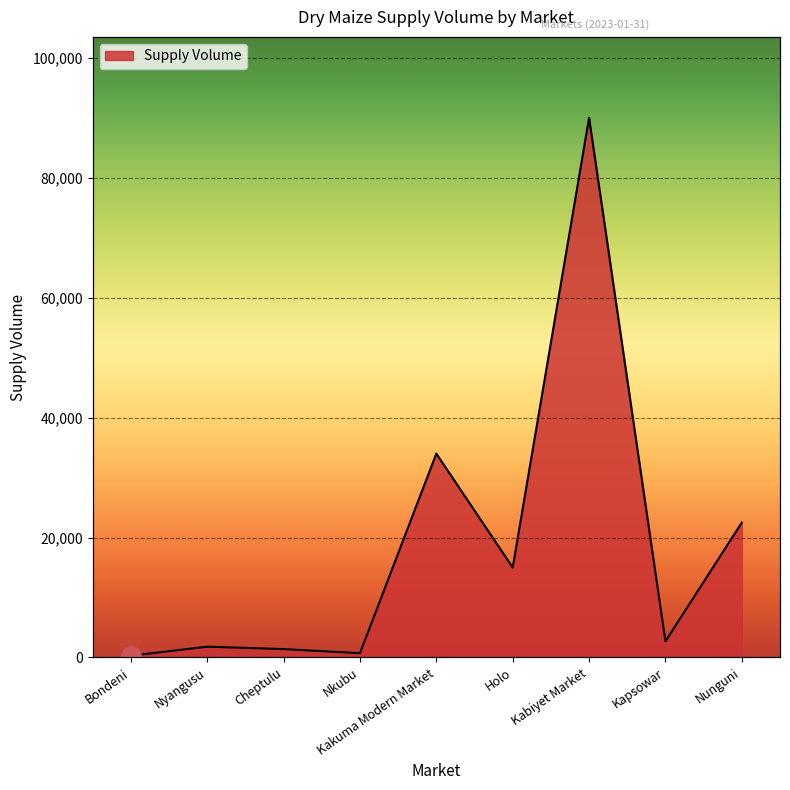

Between Holo and Nunguni, which is larger?

Nunguni